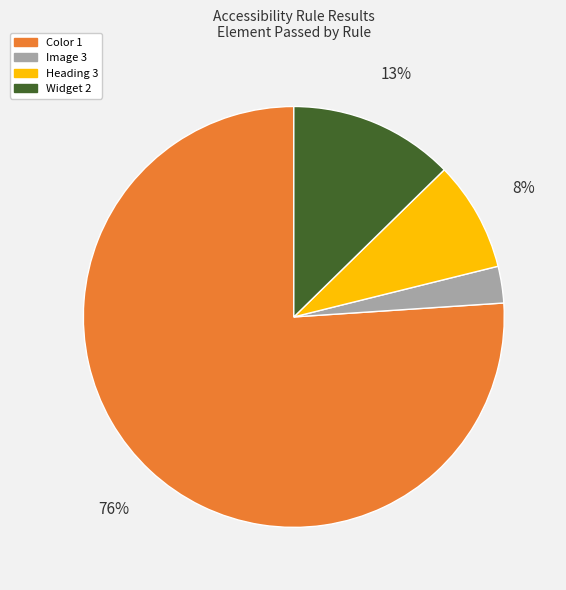

Is there any slice that represents more than half of the pie?

Yes